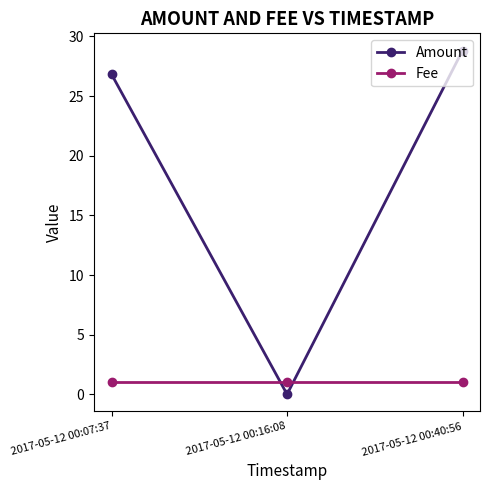

Between 2017-05-12 00:07:37 and 2017-05-12 00:16:08, which series saw the biggest shift?

Amount